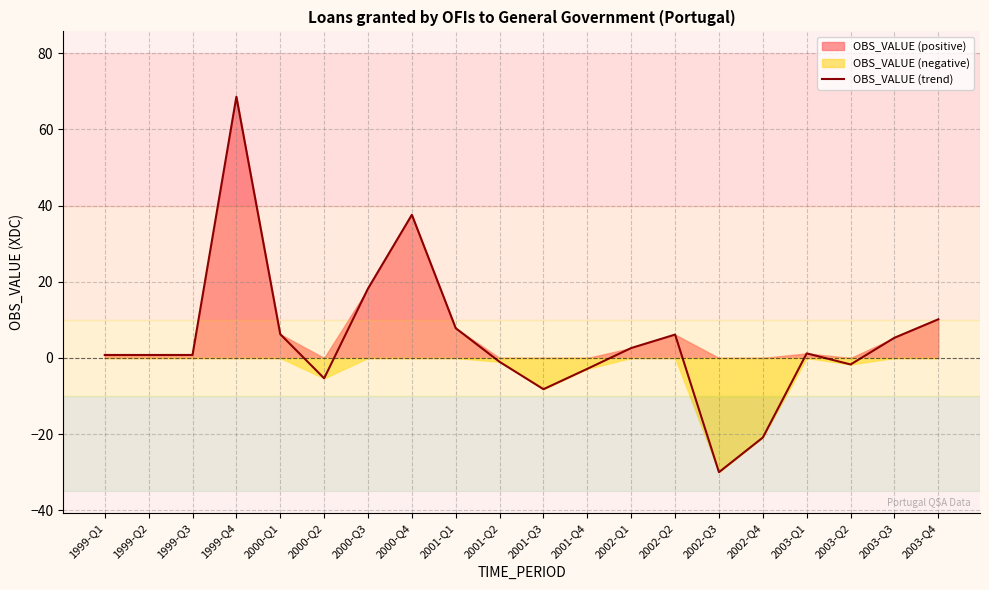

What is the label of the 16th point from the left?

2002-Q4